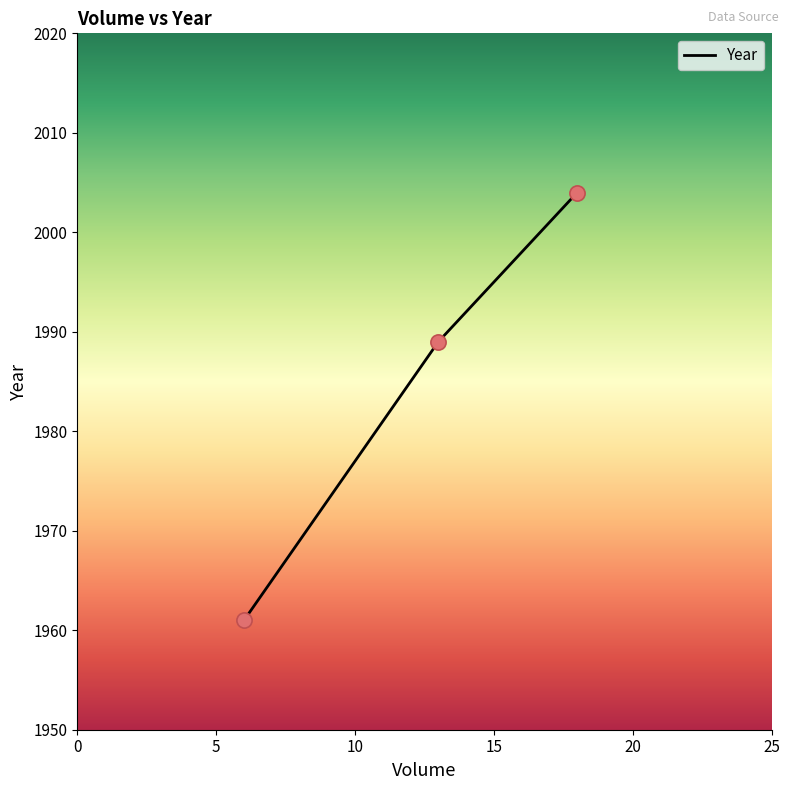

Approximately how many times larger is the value at 18 compared to 13?

1.0